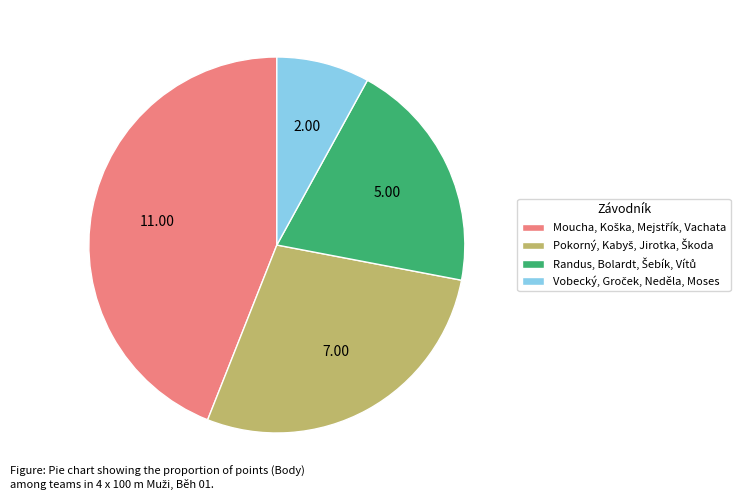

Is there any slice that represents more than half of the pie?

No